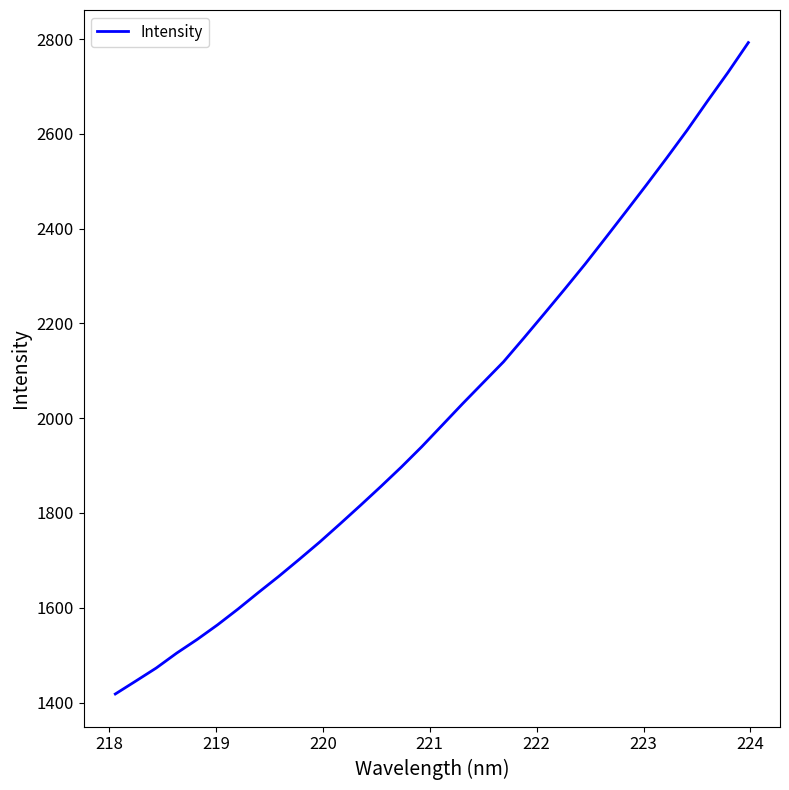

What is the greatest value displayed?

2792.5